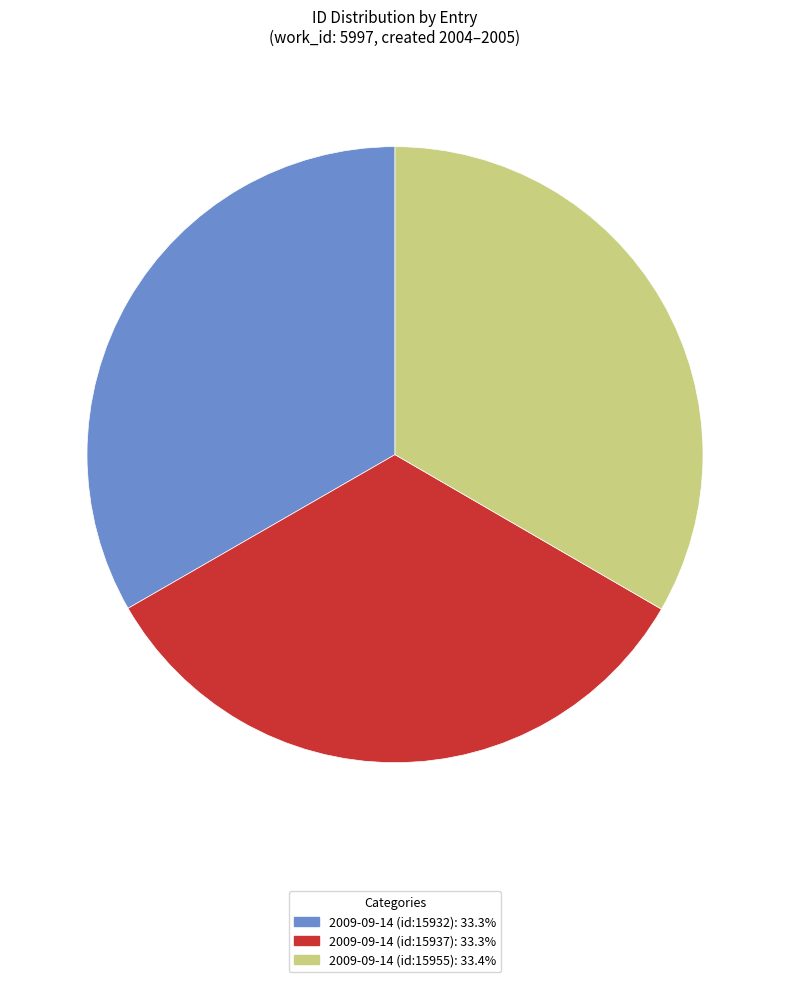

Combined, do 2009-09-14 (id:15932): 33.3% and 2009-09-14 (id:15955): 33.4% account for over 50%?

Yes